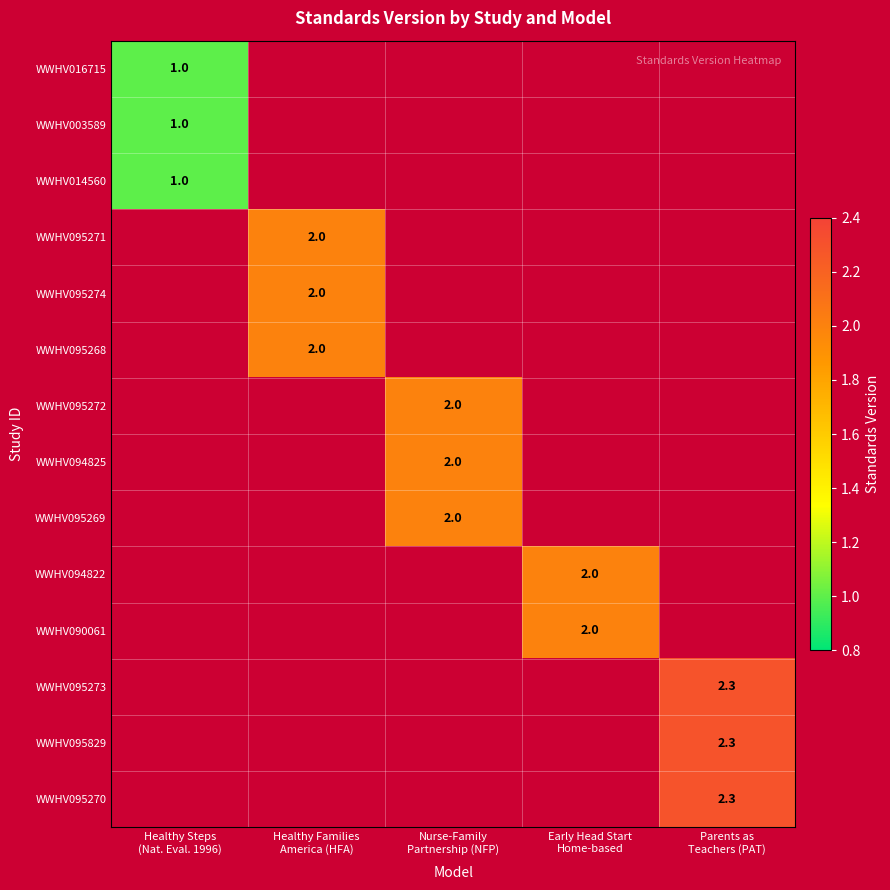

How many values in the WWHV095271 series exceed 0?

1